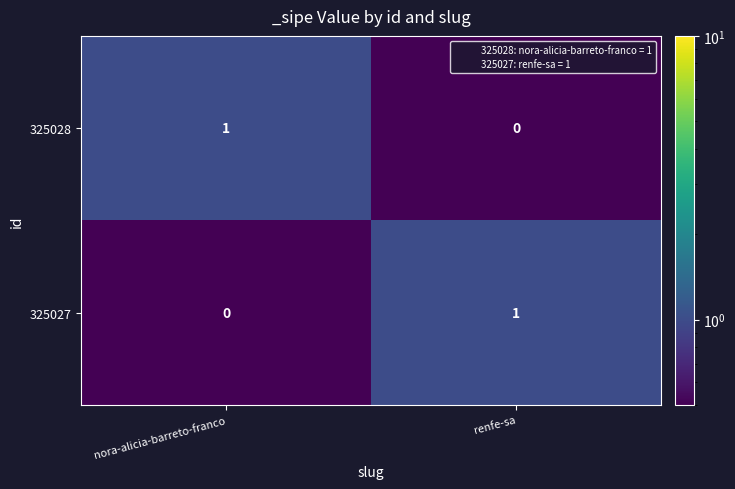

Is it true that 325028 equals 0 at renfe-sa?

True